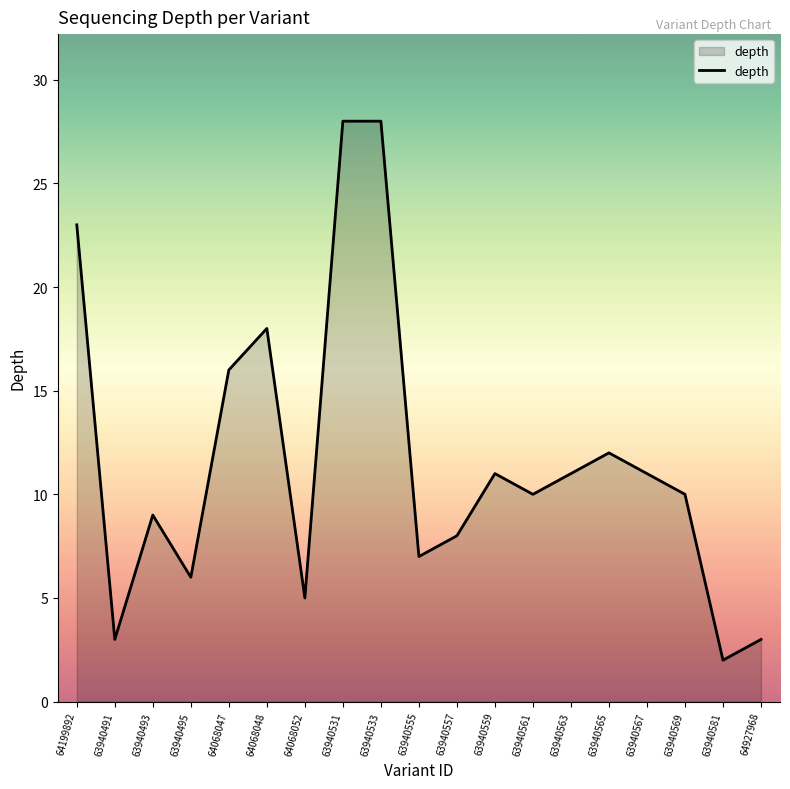

Is it true that the value at 64927968 is 3?

True